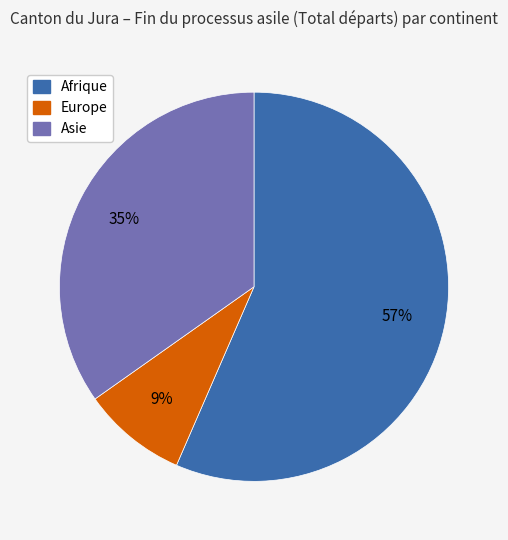

Is there any slice that represents more than half of the pie?

Yes